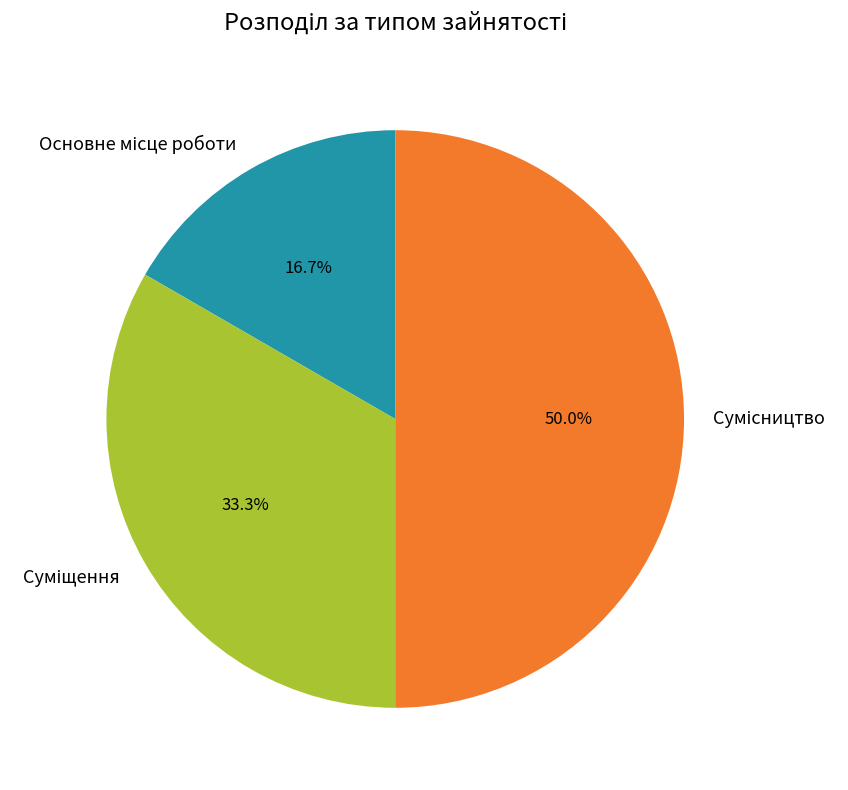

What is the smallest slice in the pie chart?

Основне місце роботи